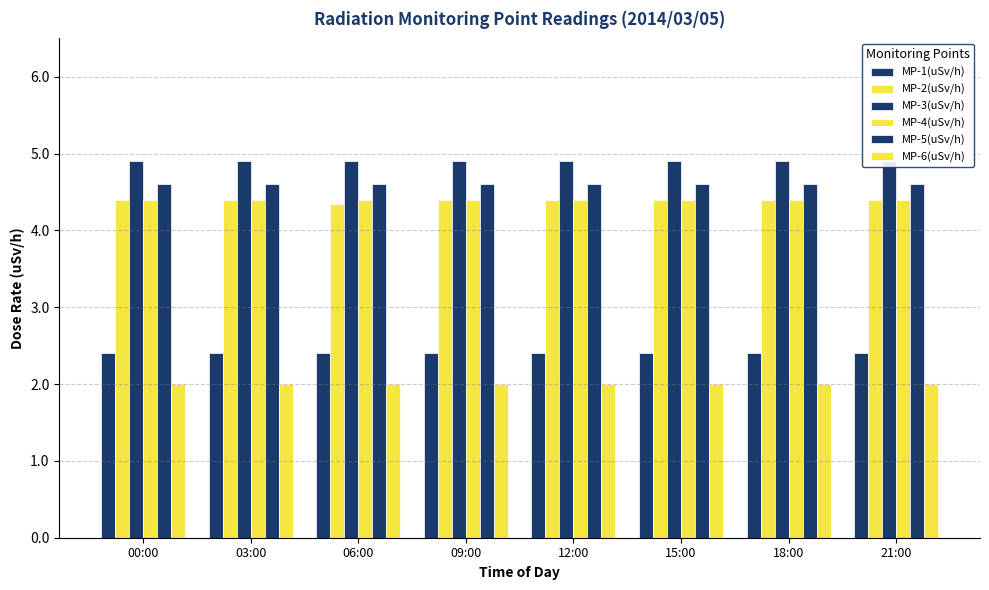

Which label corresponds to the smallest value in the chart?

00:00